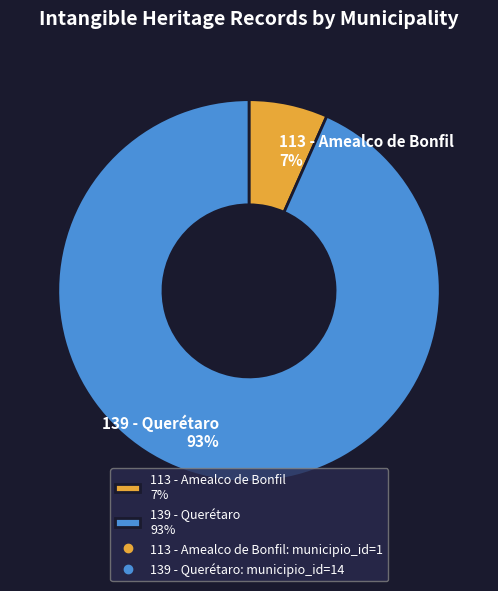

Which slice represents more than half of the pie?

139 - Querétaro